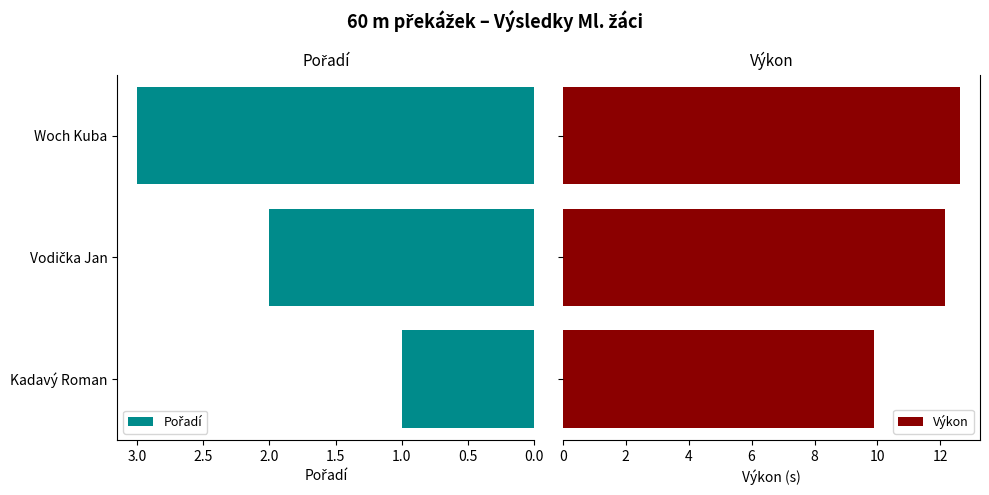

How many values in the Pořadí series exceed 2?

1